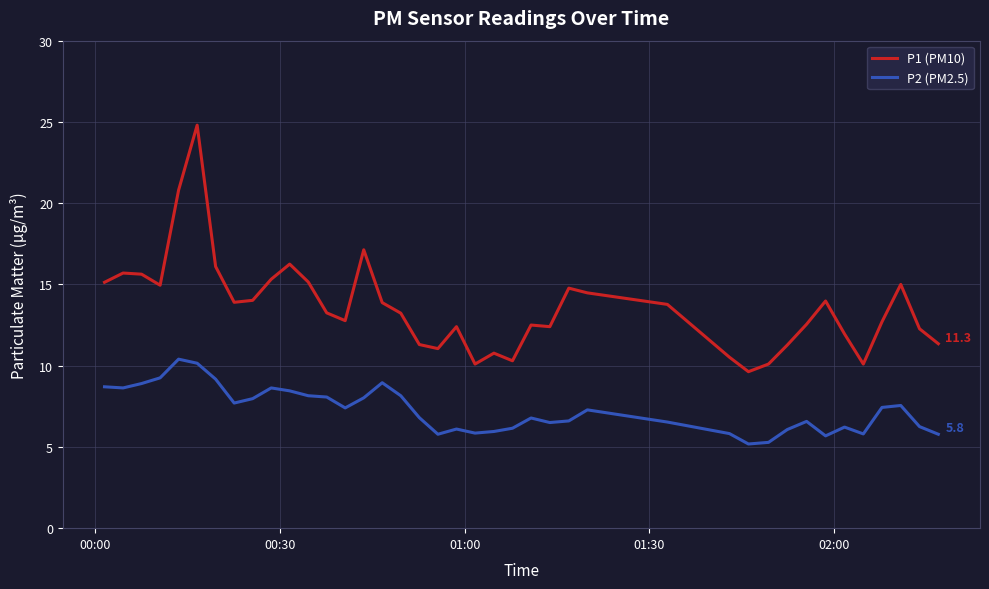

Which series has the largest range (max minus min)?

P1 (PM10)